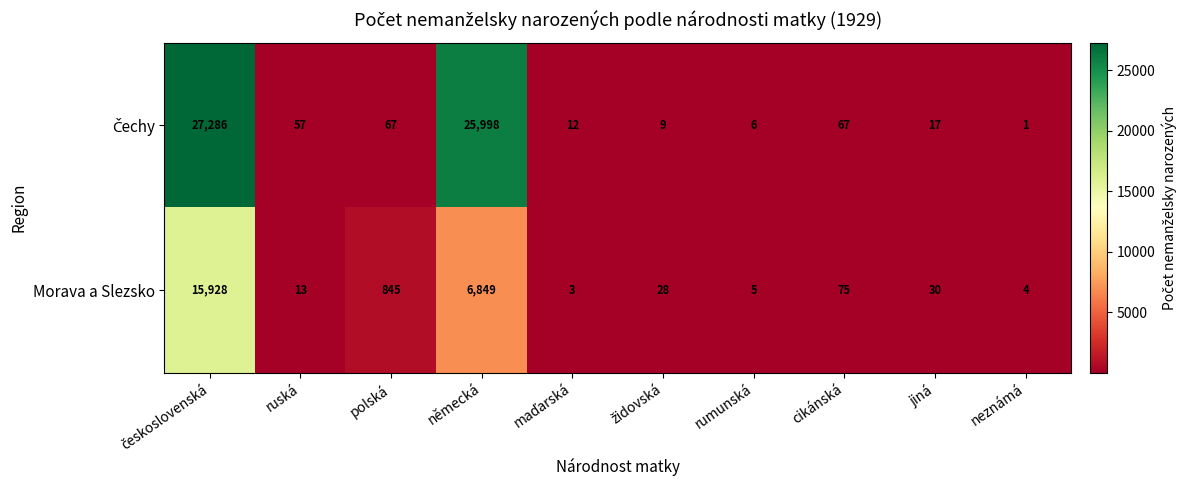

At which category does the chart reach its minimum across all series?

neznámá